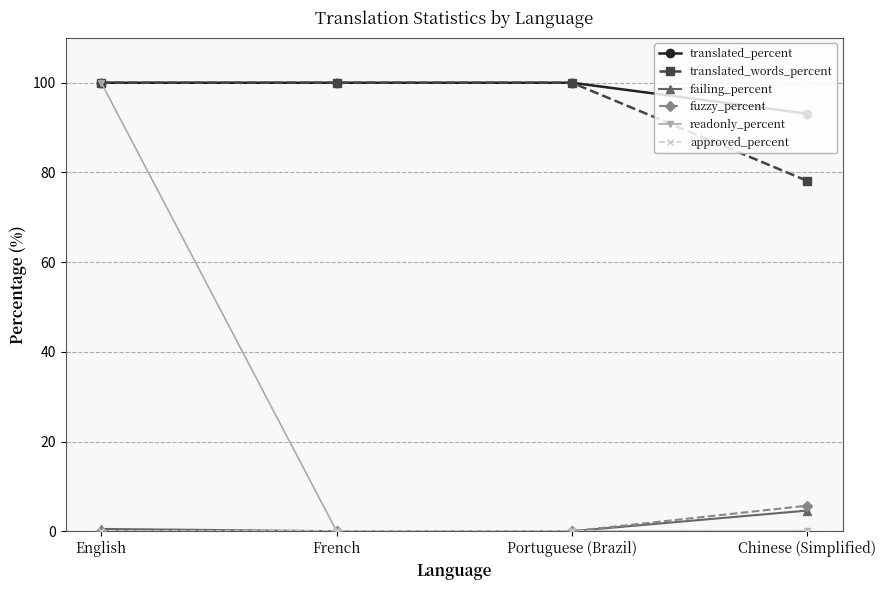

The readonly_percent series shows 30.3 at Chinese (Simplified). True or false?

False